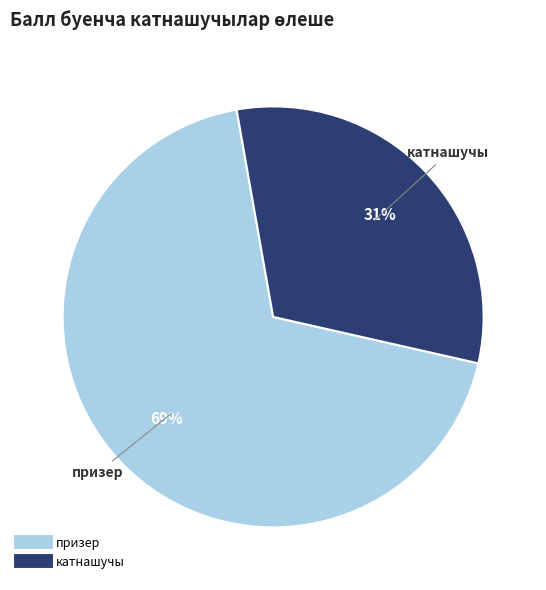

To the nearest percent, what is the average slice percentage?

50%